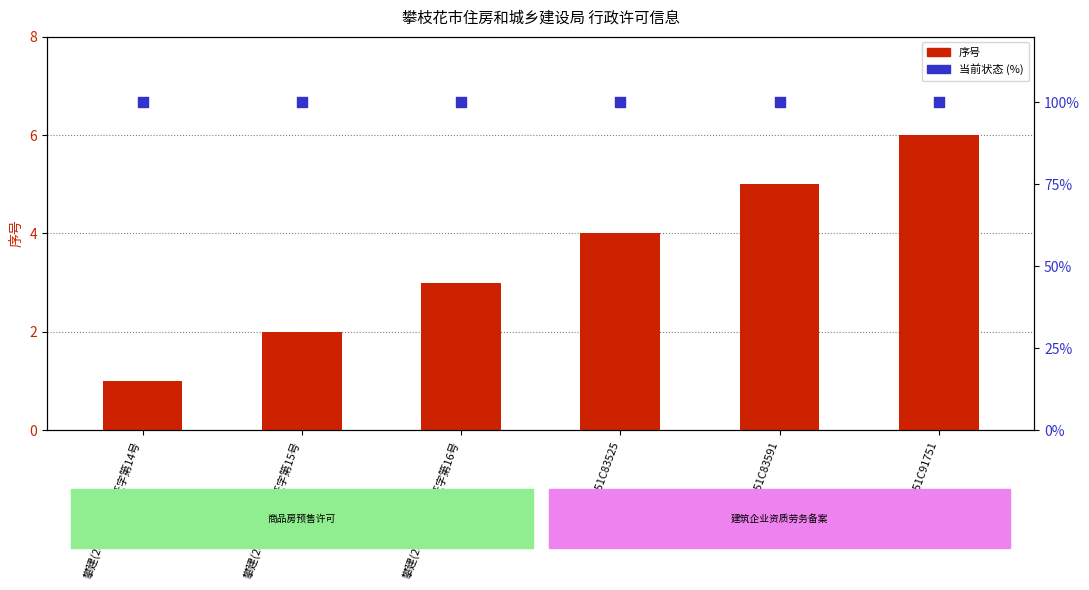

At how many categories does at least one series exceed 54?

6